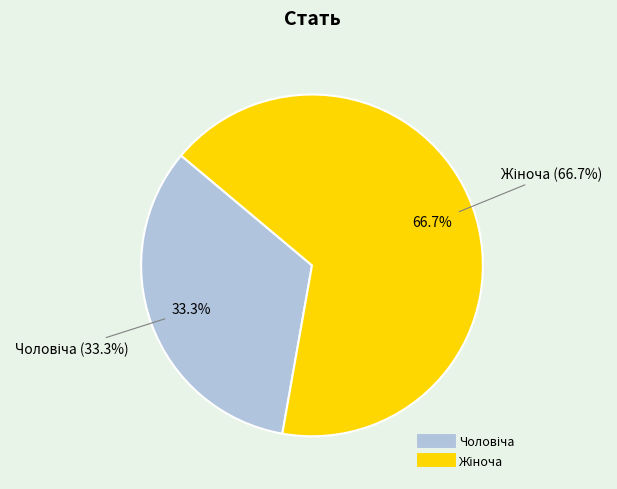

Rank the categories by value from highest to lowest.

Жіноча, Чоловіча